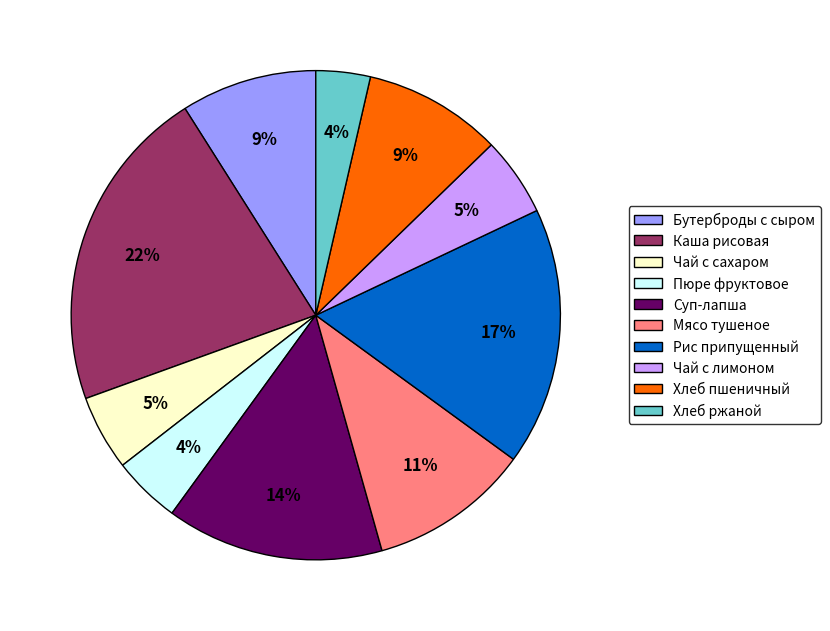

Which slice is the largest?

Каша рисовая